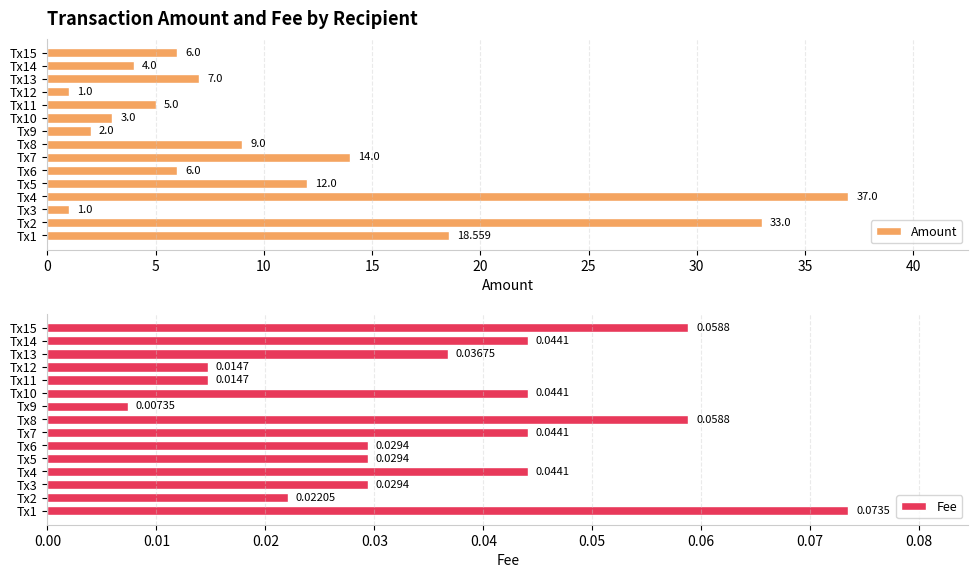

How many categories are shown in the chart?

15